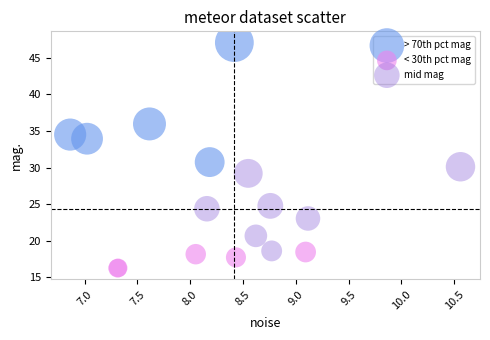

Which series contains the highest Y value?

> 70th pct mag